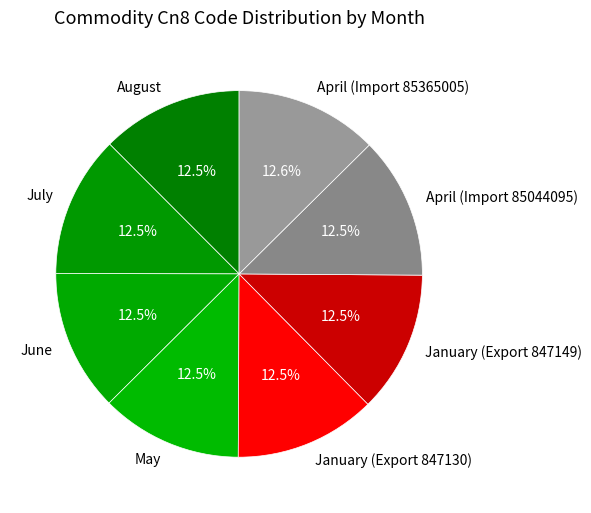

What is the ratio of the value at January (Export 847149) to the value at July?

1.0